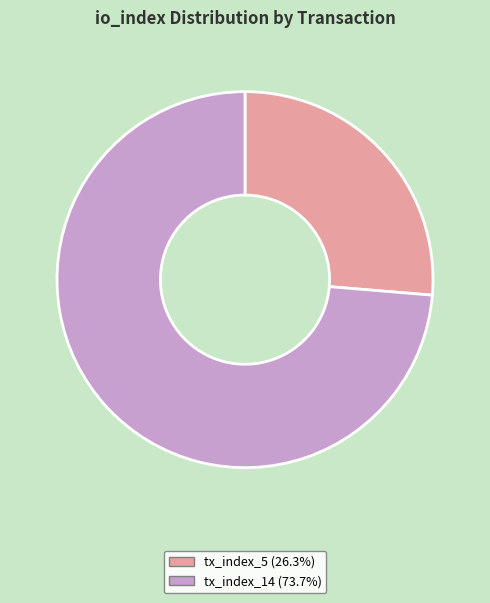

Approximately how many times larger is the value at tx_index_5 (26.3%) compared to tx_index_14 (73.7%)?

0.4